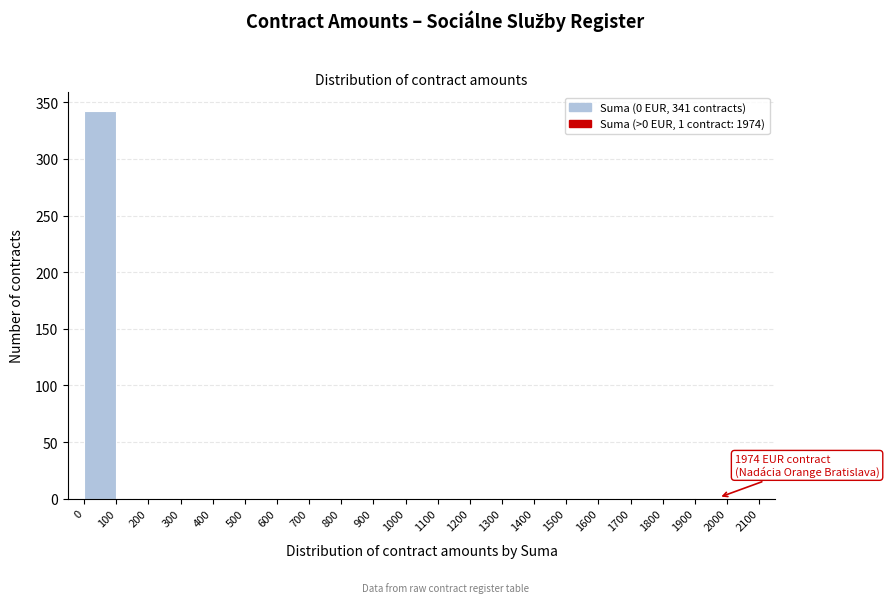

Which range on the x-axis has the tallest bar?

0 to 100